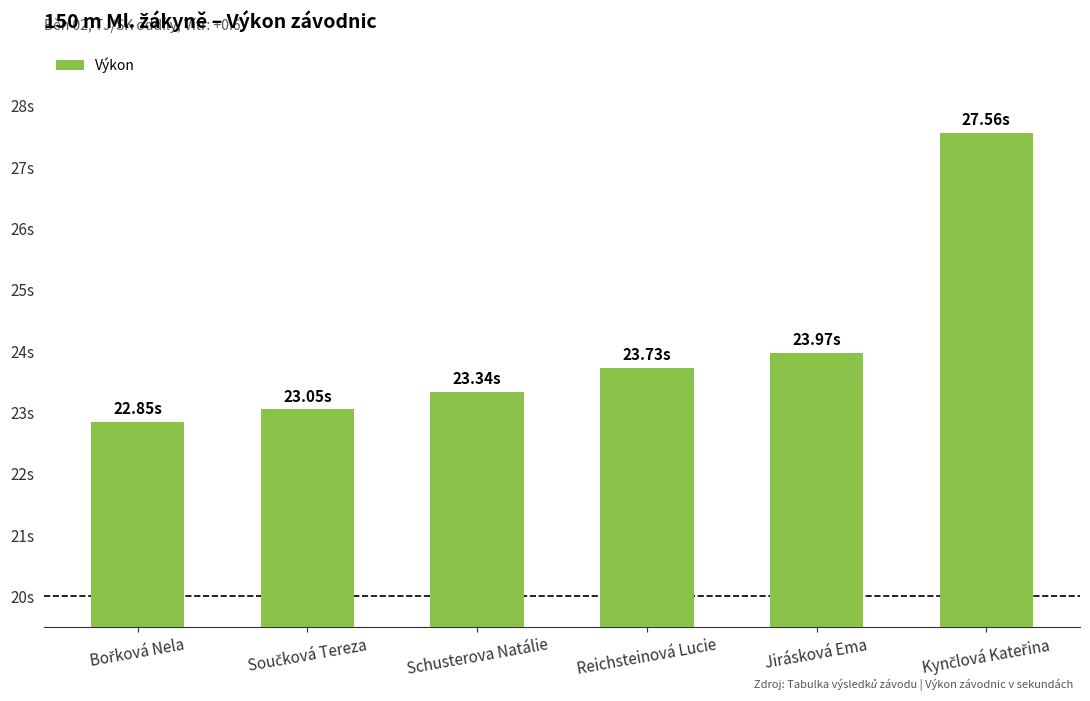

Are the bars grouped side by side (vs. stacked)?

No